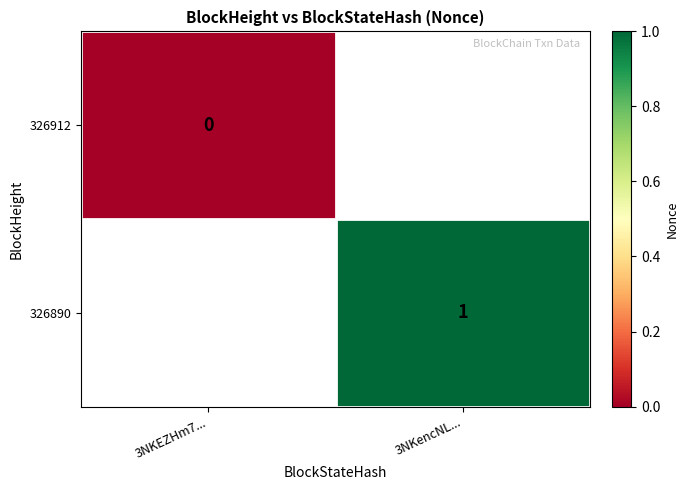

True or false: 326890 has a value of 1 at 3NKencNL....

True